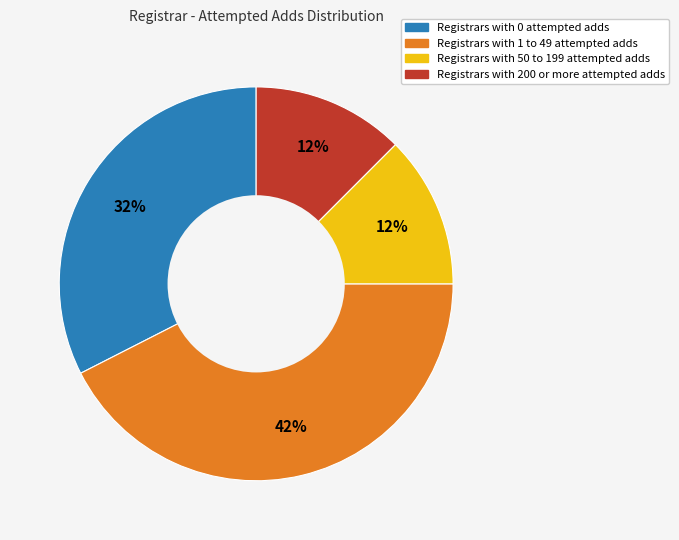

How many slices are in this pie chart?

4